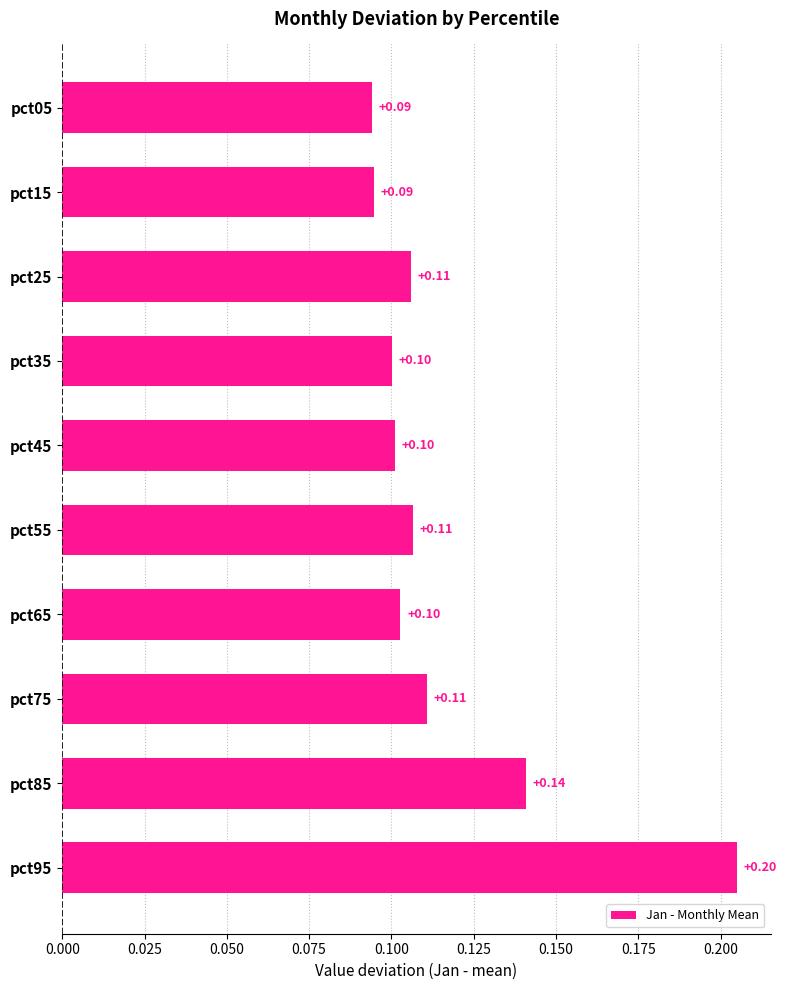

Which has a higher value, pct35 or pct15?

pct35